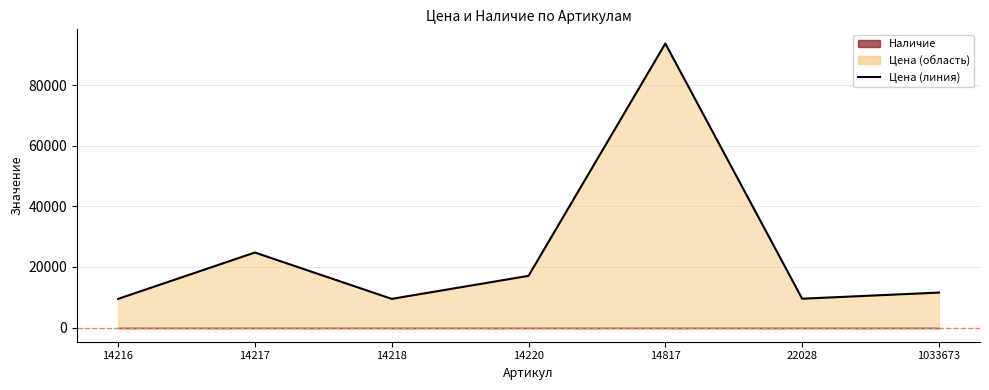

Reading left to right, list all the values displayed in this chart.

9456	24763	9461	17057	93747	9512	11537